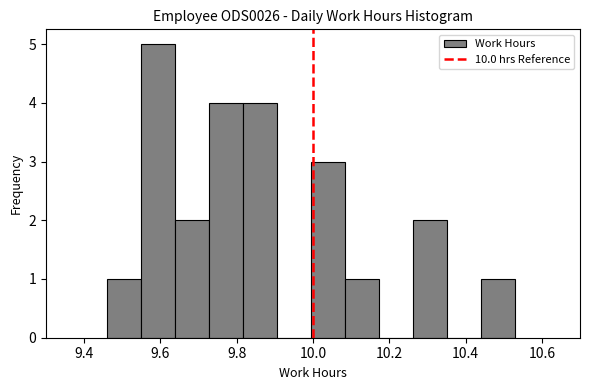

How tall is the bar that spans 9.72 to 9.82 on the x-axis? Neither the bar edges nor the heights are printed on the chart, so give them approximately, as read against the axes.

4